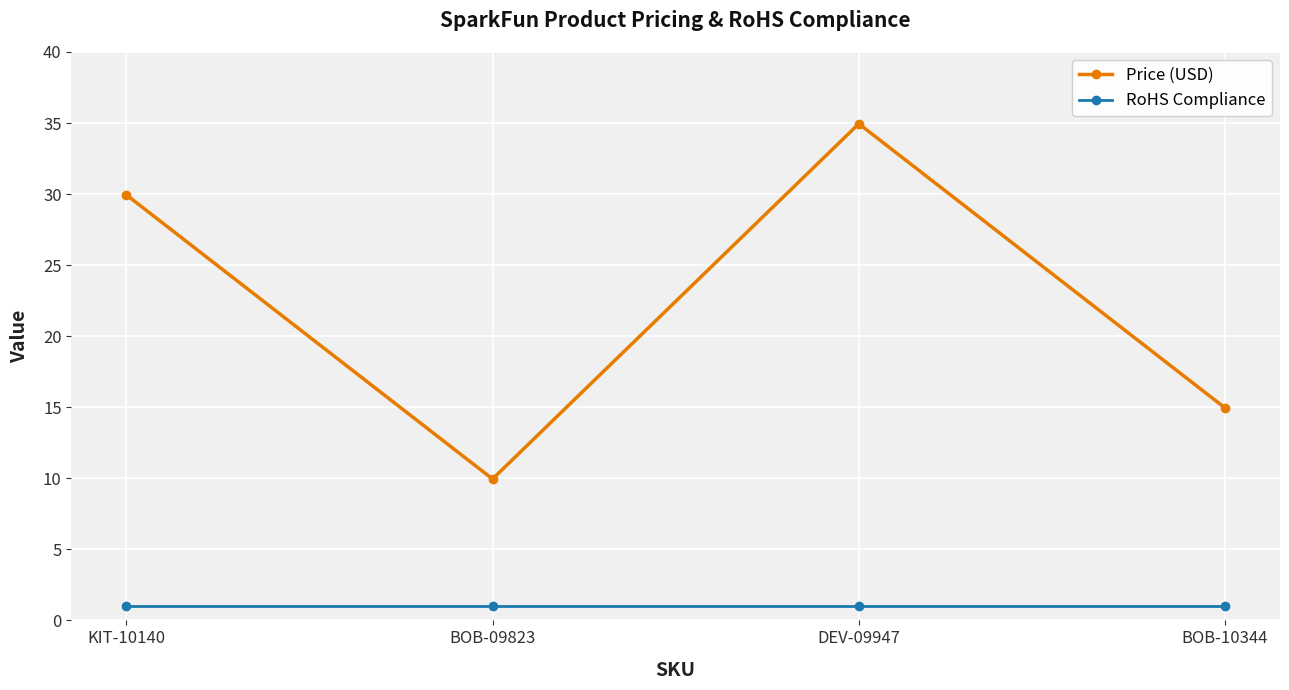

Rank the series by their average value, from highest to lowest.

Price (USD), RoHS Compliance